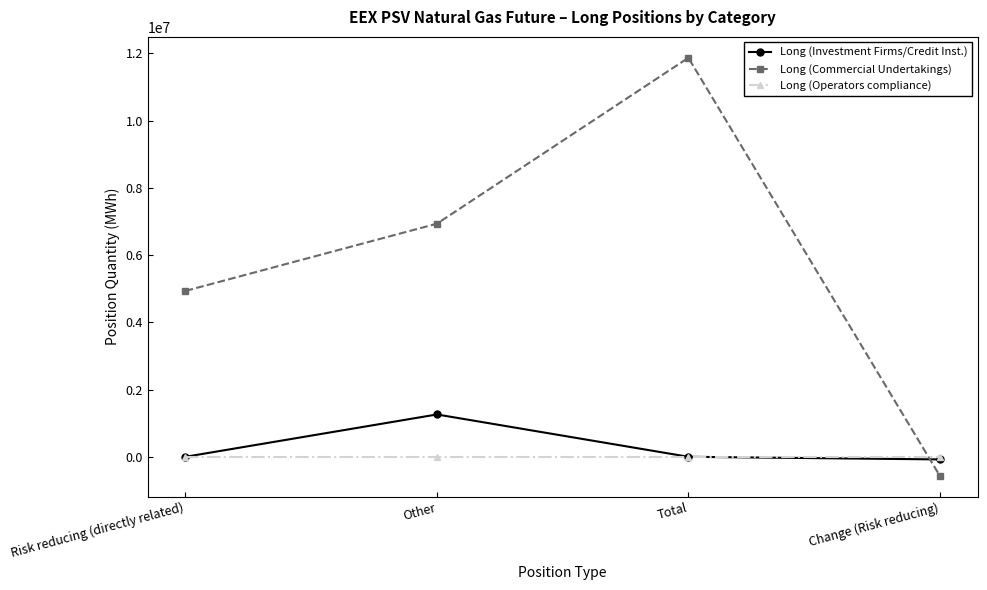

The Long (Investment Firms/Credit Inst.) series shows 2192079 at Other. True or false?

False